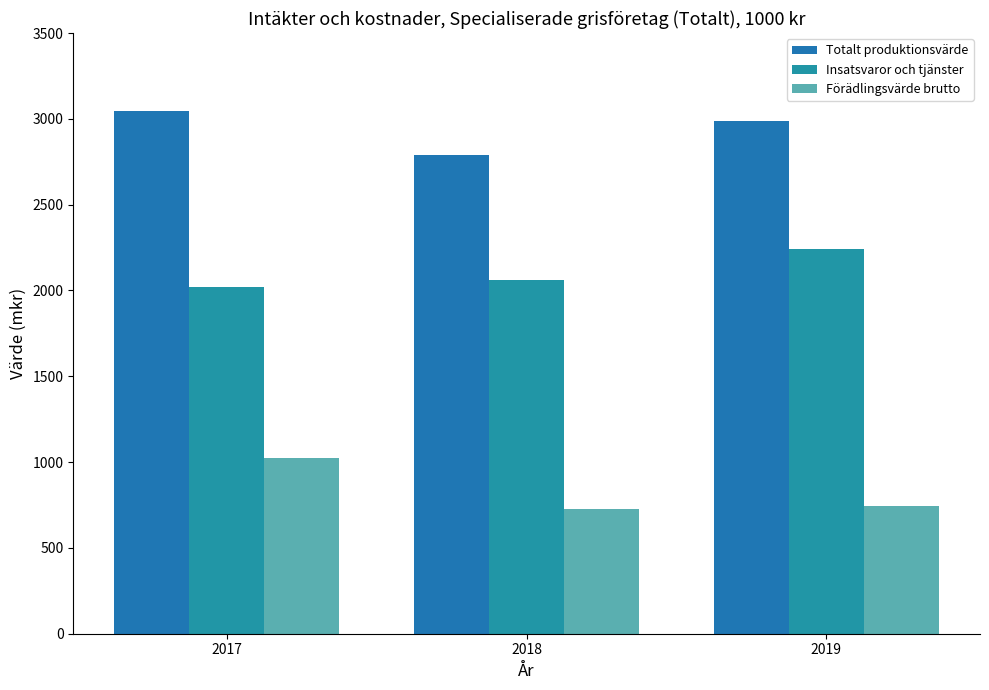

Does the chart contain any negative values?

No